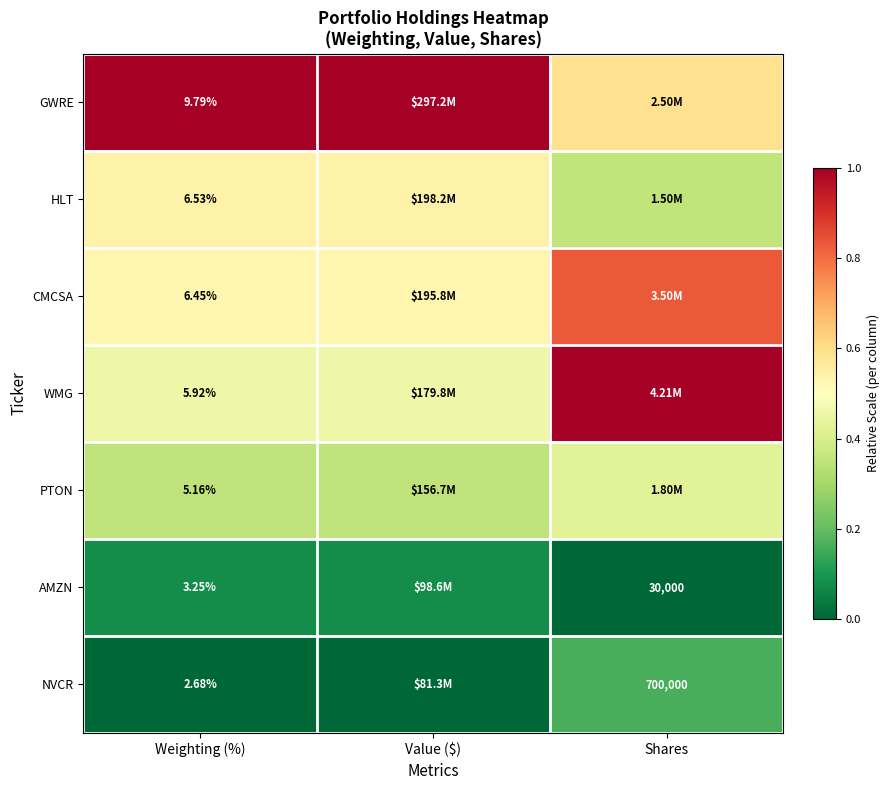

At Weighting (%), list the series in order from smallest to largest.

NVCR, AMZN, PTON, WMG, CMCSA, HLT, GWRE